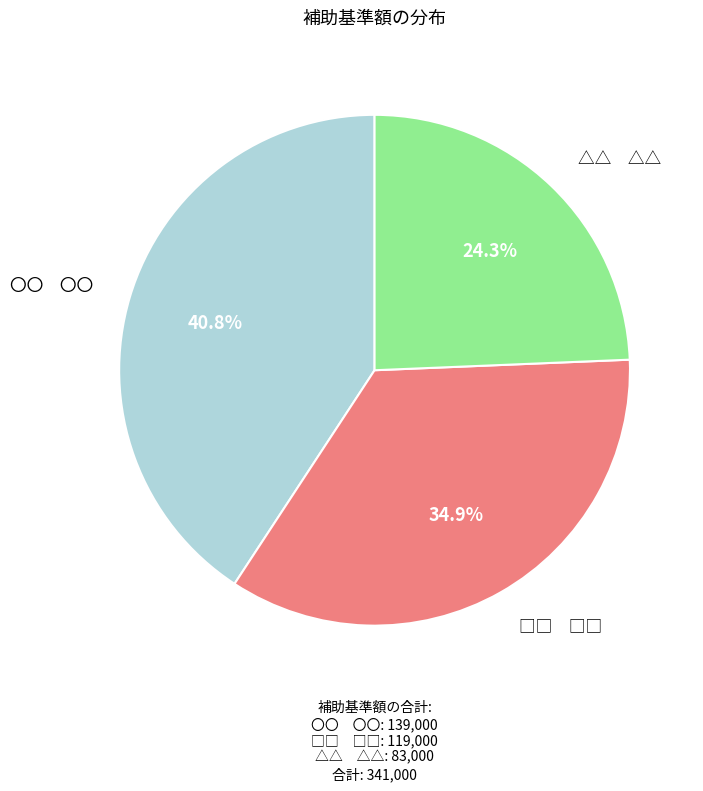

How many slices are in this pie chart?

3